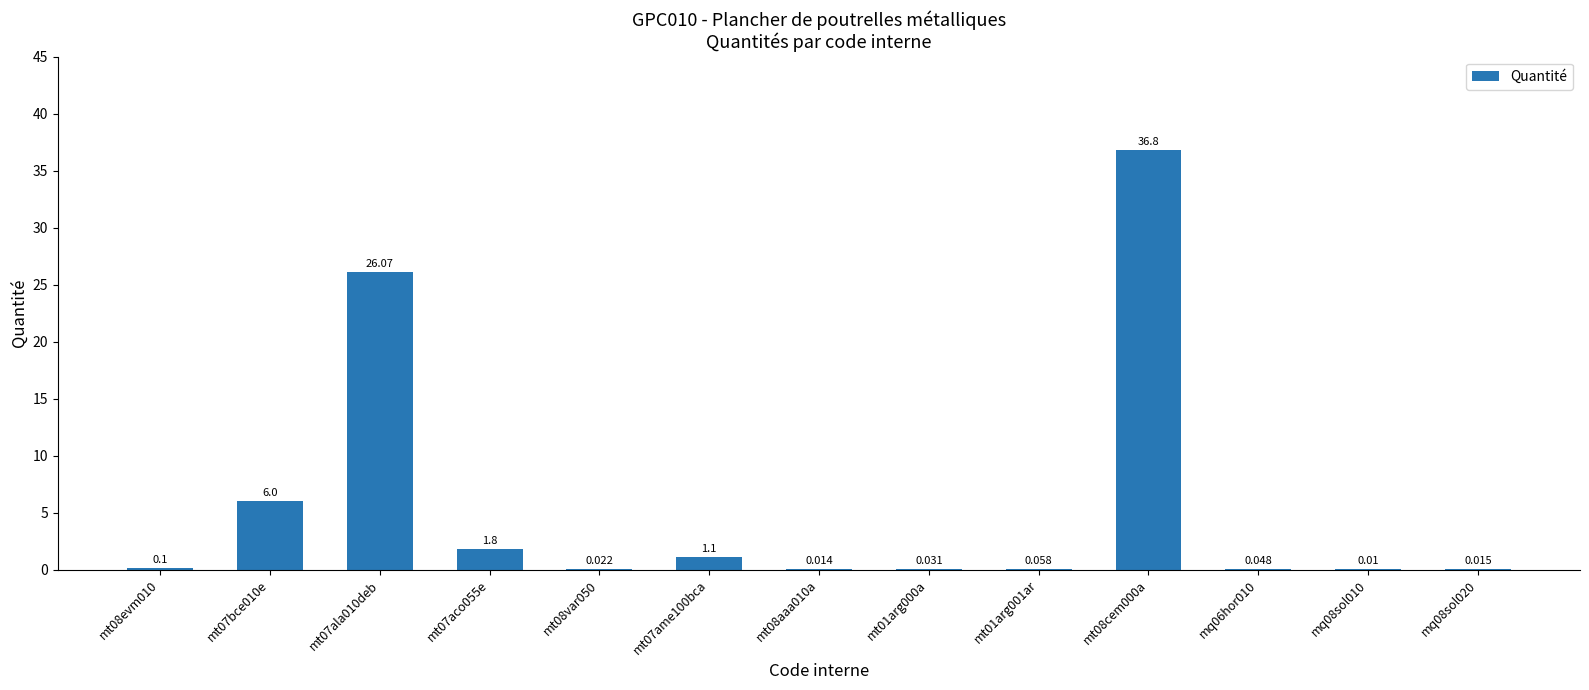

List the labels in order of value, largest first.

mt08cem000a, mt07ala010deb, mt07bce010e, mt07aco055e, mt07ame100bca, mt08evm010, mt01arg001ar, mq06hor010, mt01arg000a, mt08var050, mq08sol020, mt08aaa010a, mq08sol010